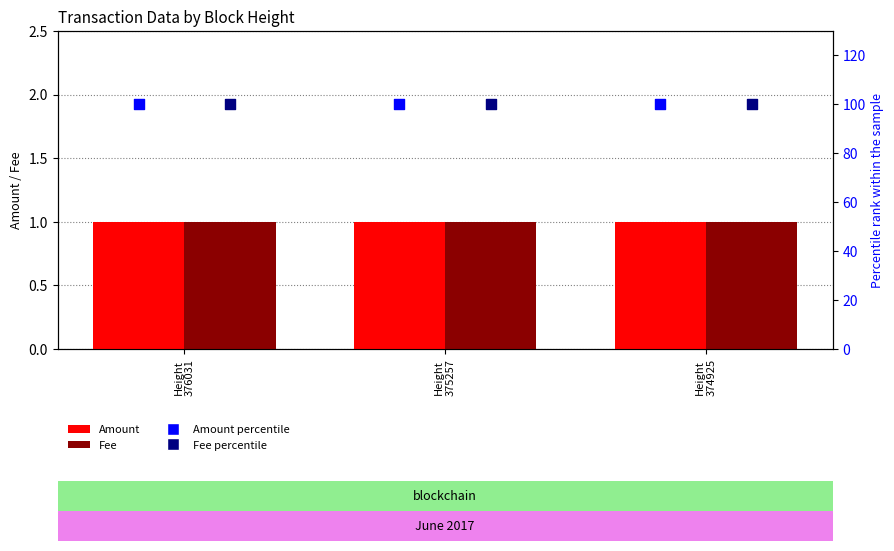

Which series has the largest Y range (max minus min)?

Amount